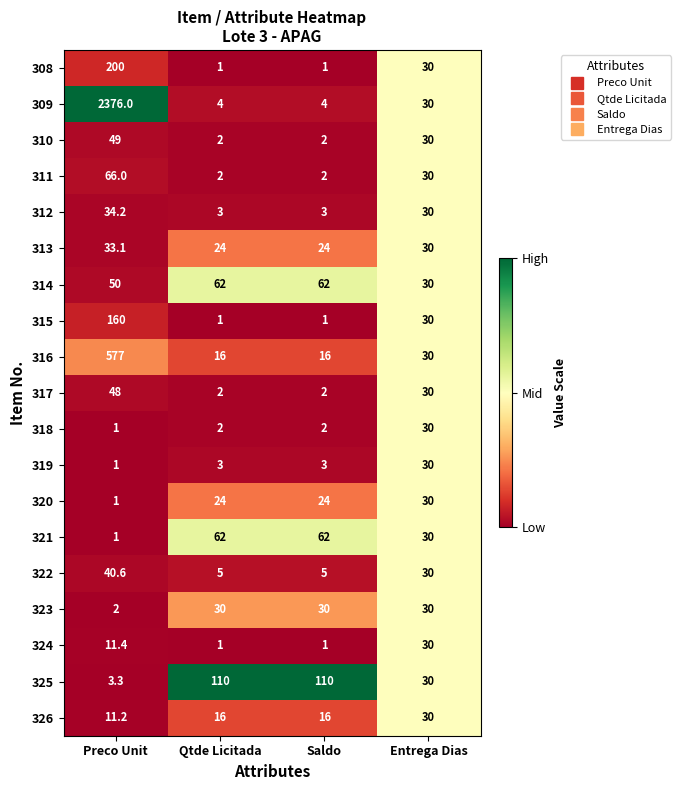

Which label corresponds to the largest value in the chart?

Preco Unit